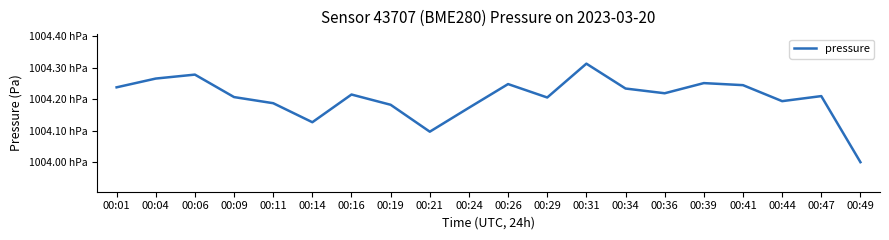

Rank the categories by value from lowest to highest.

00:49, 00:21, 00:14, 00:24, 00:19, 00:11, 00:44, 00:29, 00:09, 00:47, 00:16, 00:36, 00:34, 00:01, 00:41, 00:26, 00:39, 00:04, 00:06, 00:31